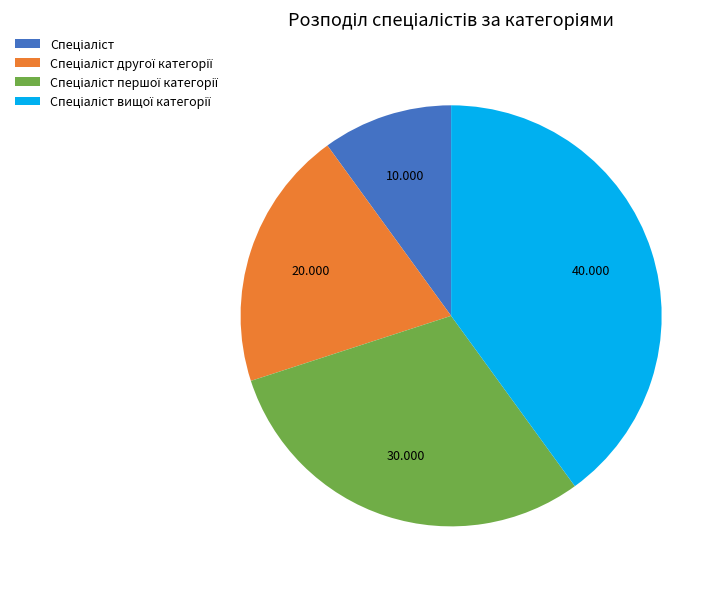

Is there any slice that represents more than half of the pie?

No